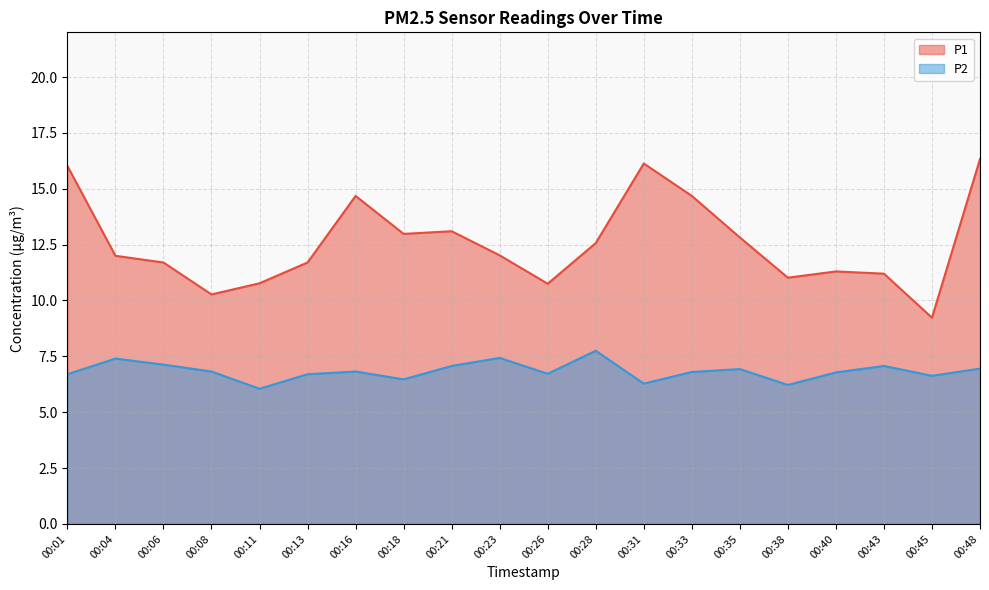

Reading left to right, extract all data points from this chart.

P1: 16.0	12.0	11.7	10.3	10.8	11.7	14.7	13.0	13.1	12.0	10.8	12.6	16.1	14.7	12.8	11.0	11.3	11.2	9.2	16.3
P2: 6.7	7.4	7.1	6.8	6.0	6.7	6.8	6.5	7.1	7.4	6.7	7.8	6.3	6.8	6.9	6.2	6.8	7.1	6.6	7.0